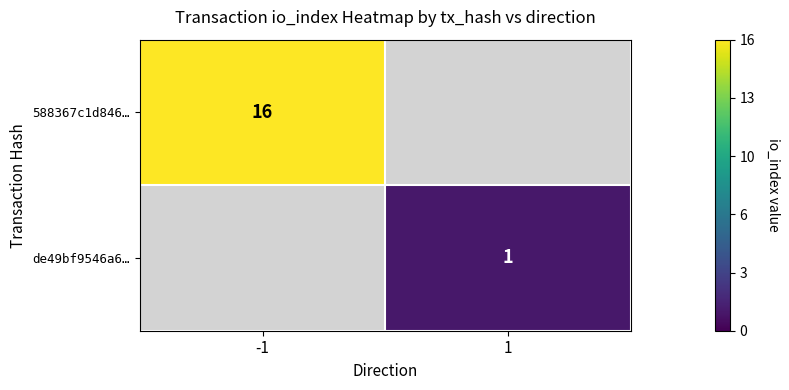

Is it true that de49bf9546a6… equals 1 at 1?

True